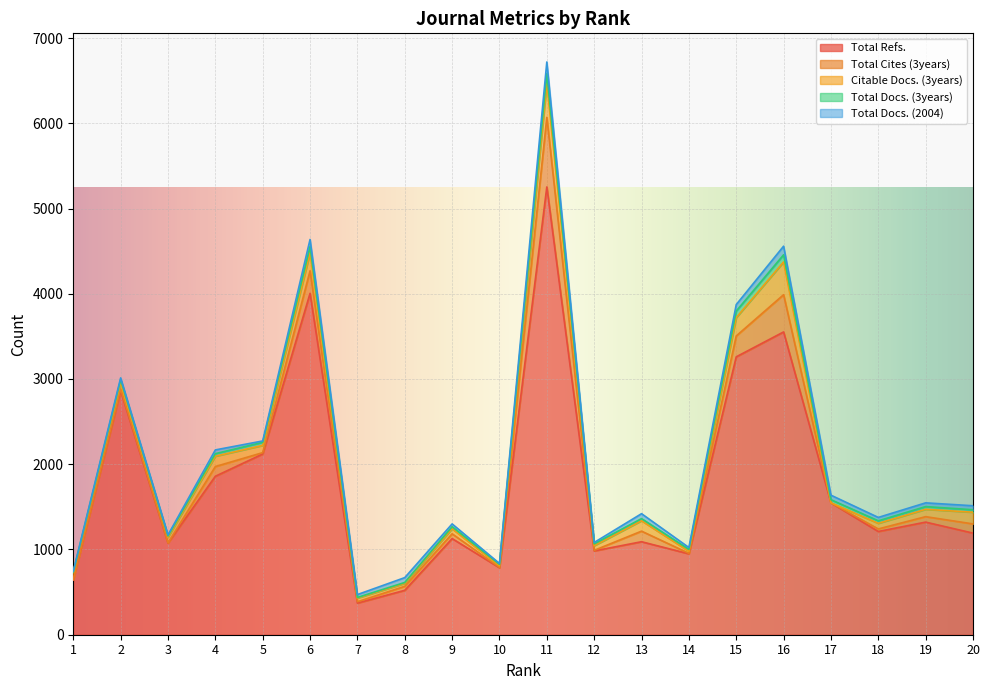

True or false: Total Cites (3years) and Total Refs. intersect in this chart.

False